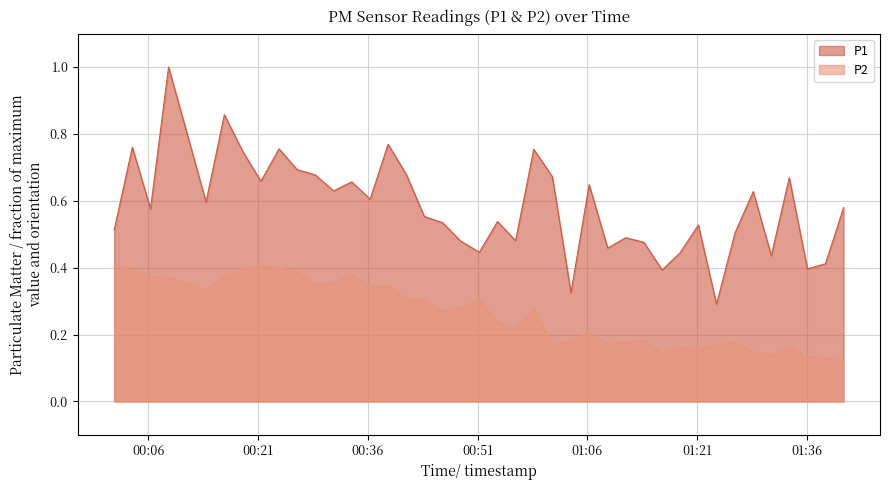

At which label does P1 reach its minimum?

2023-03-01T01:23:38